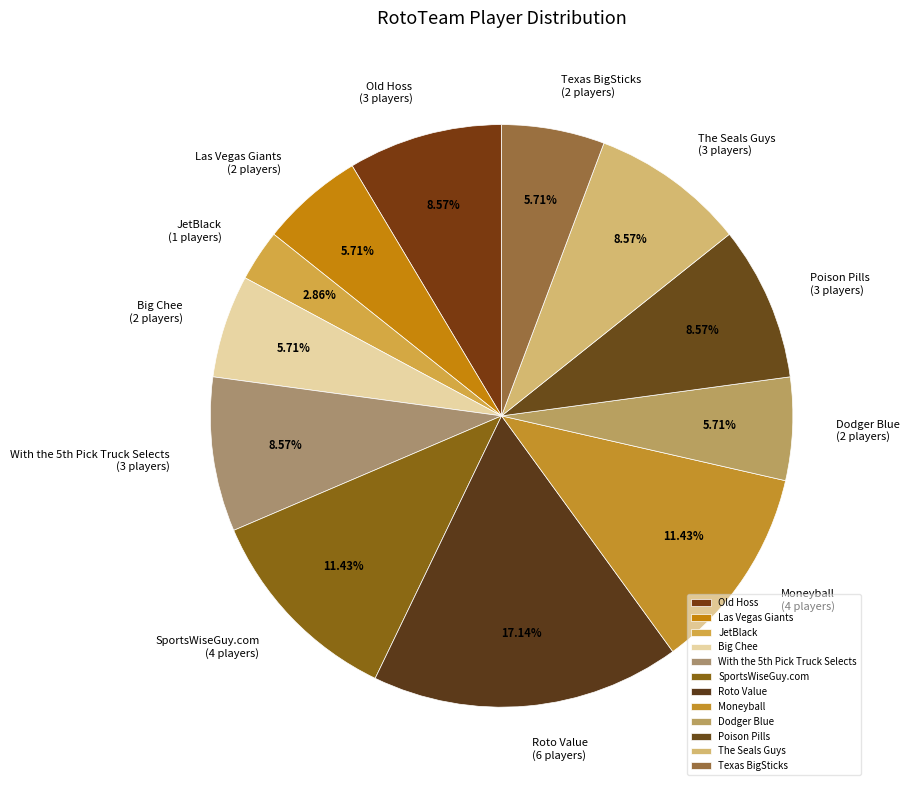

To the nearest percent, what is the combined percentage of Big Chee and JetBlack?

9%